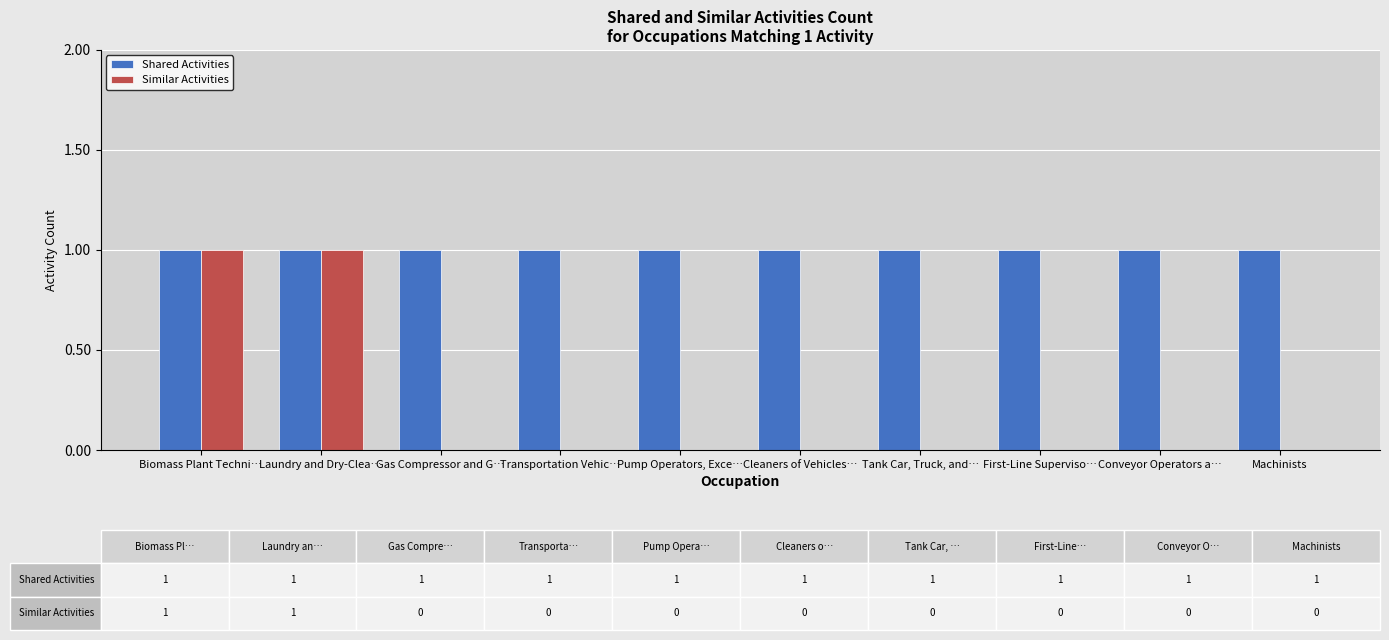

Count the number of categories in the chart.

10